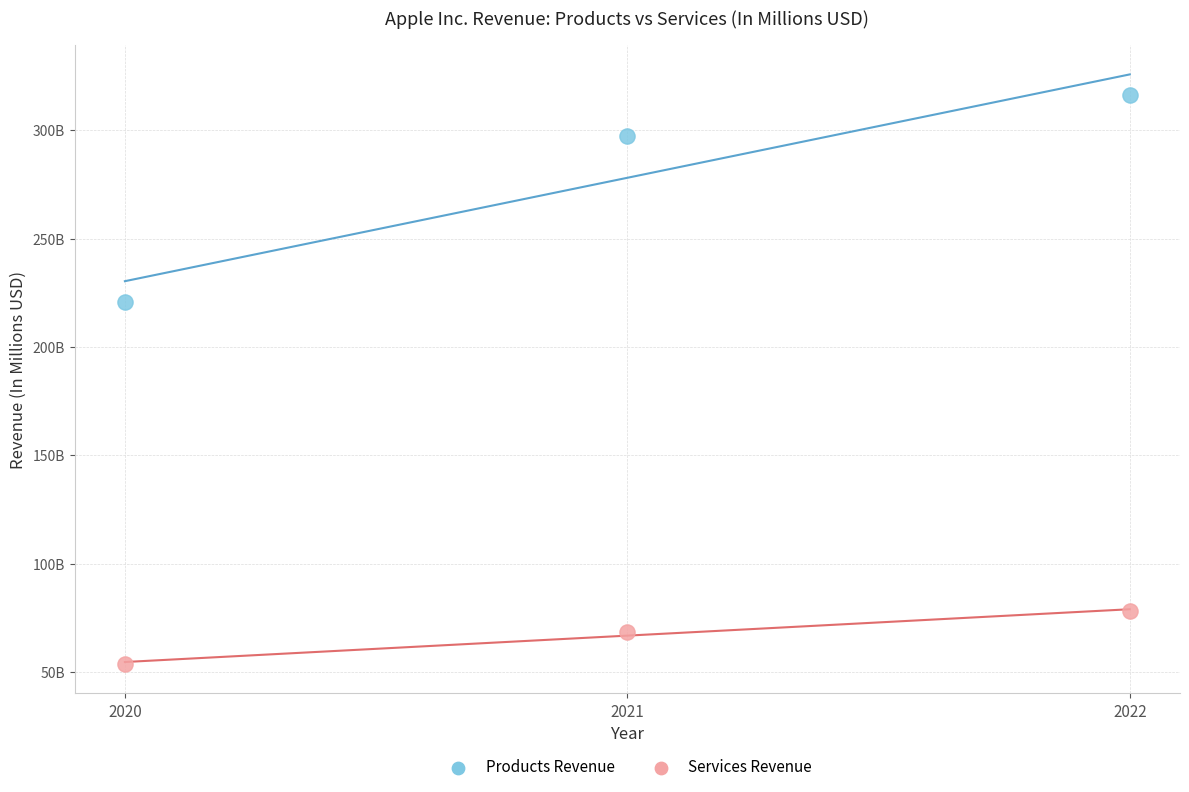

What are all the series names shown in the legend?

Products Revenue, Services Revenue